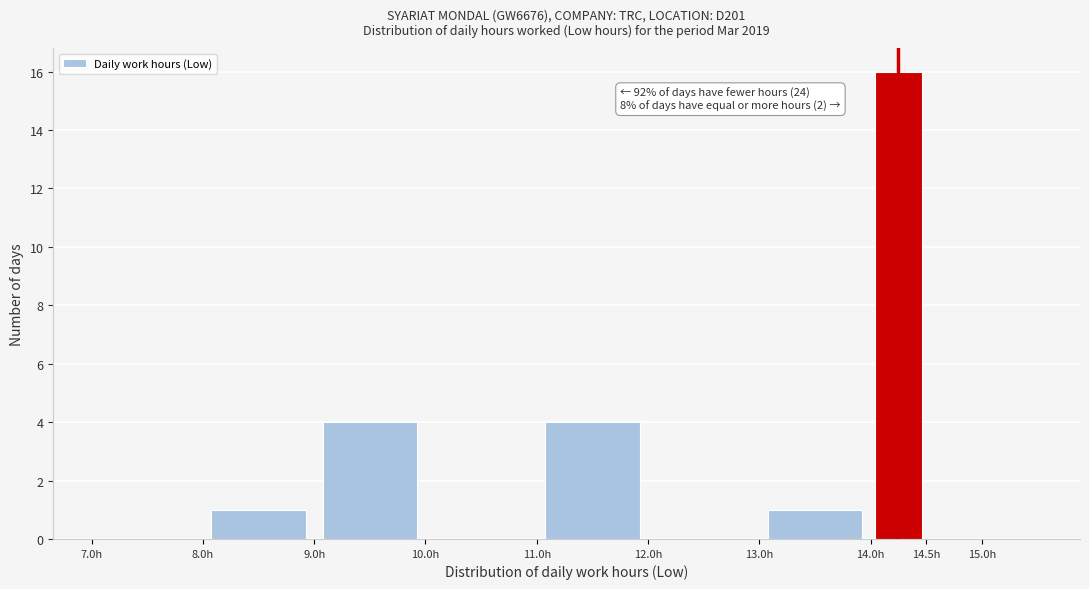

Which range on the x-axis has the tallest bar?

14.0 to 14.5